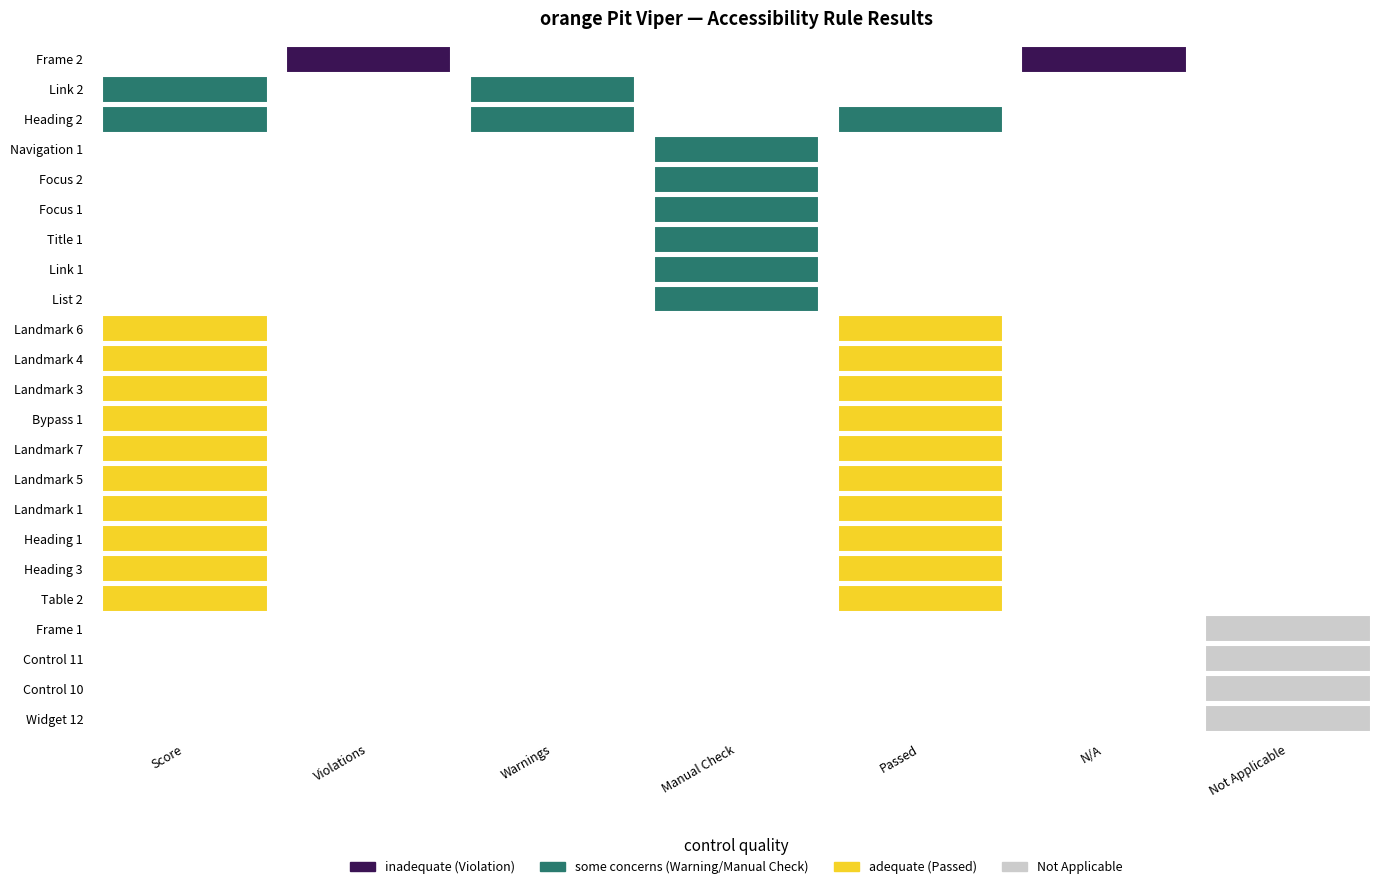

The Navigation 1 series shows 16 at 1. True or false?

False